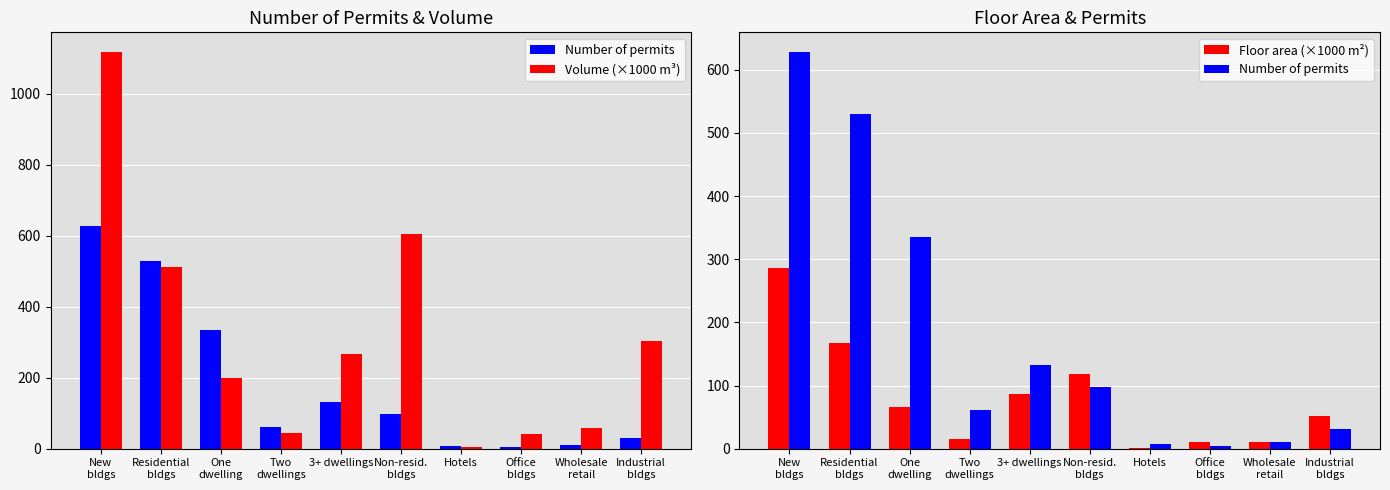

At how many categories does at least one series exceed 636?

1